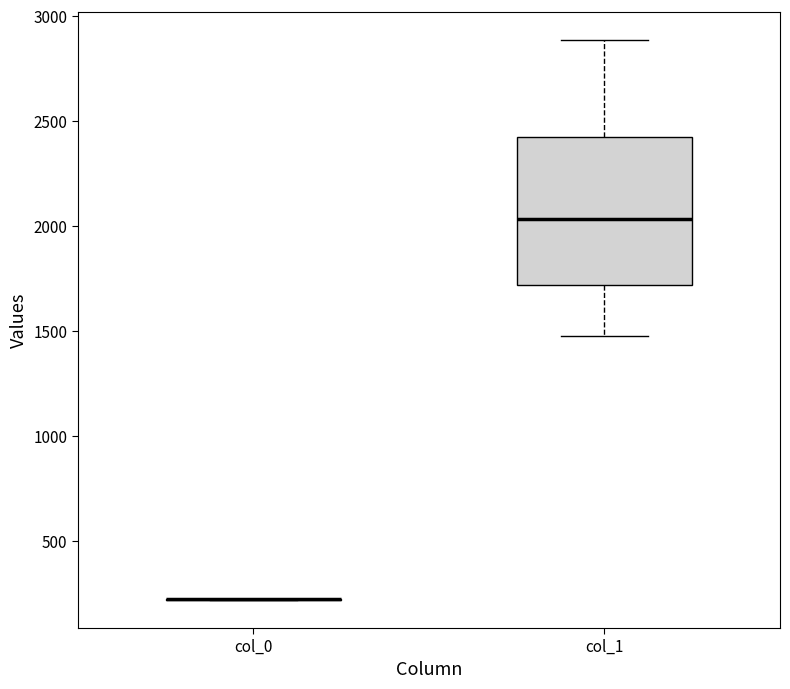

Comparing the boxes themselves (not the whiskers), which one is the tallest?

col_1